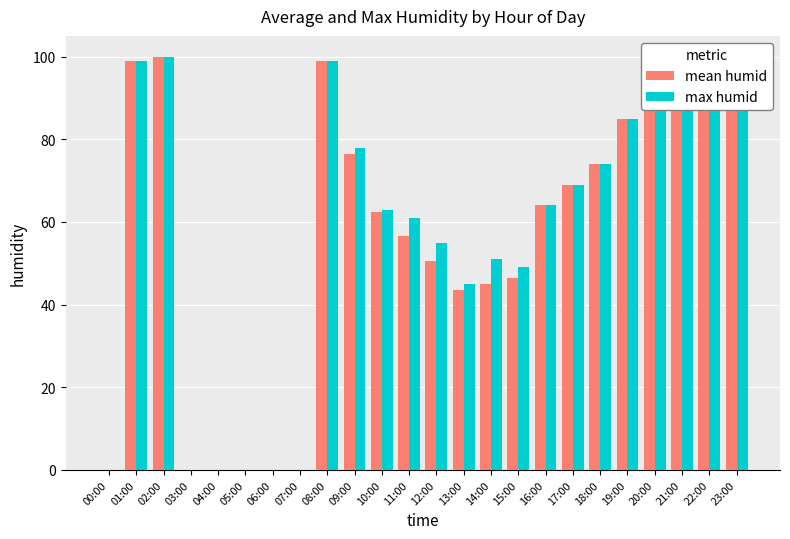

Count the number of categories in the chart.

24